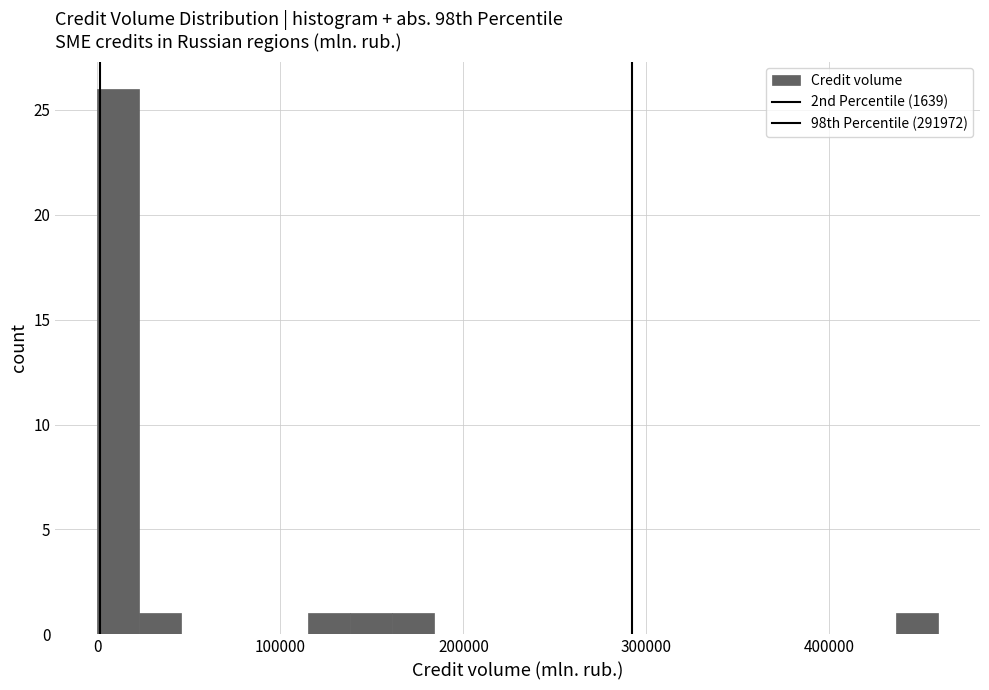

Read against the x-axis, roughly where is the centre of the tallest bar?

10000